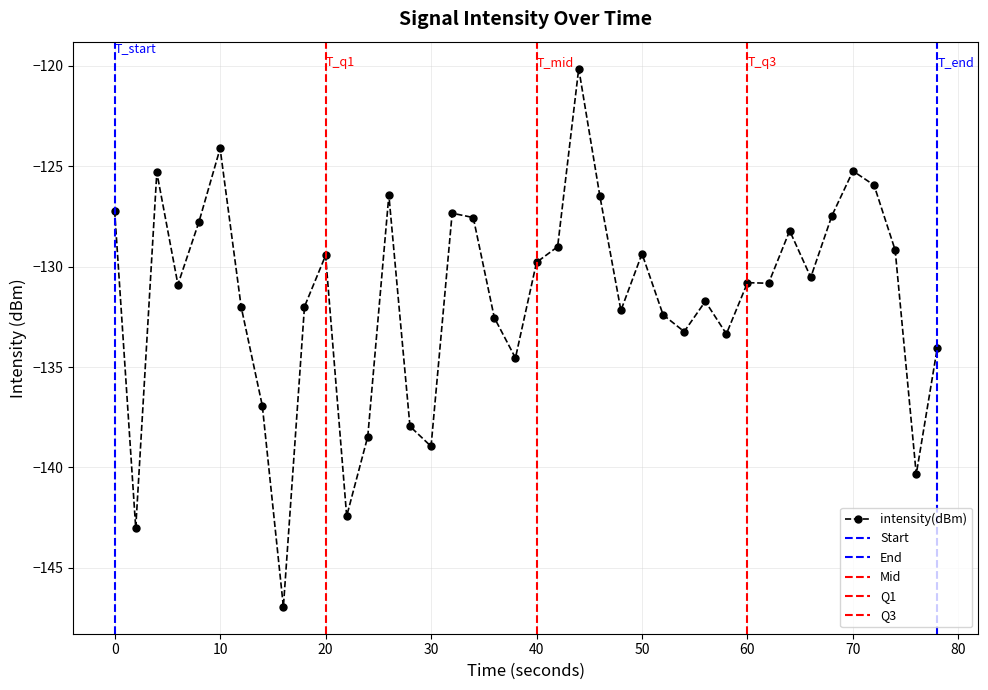

Is this an area chart (filled region under the line)?

No